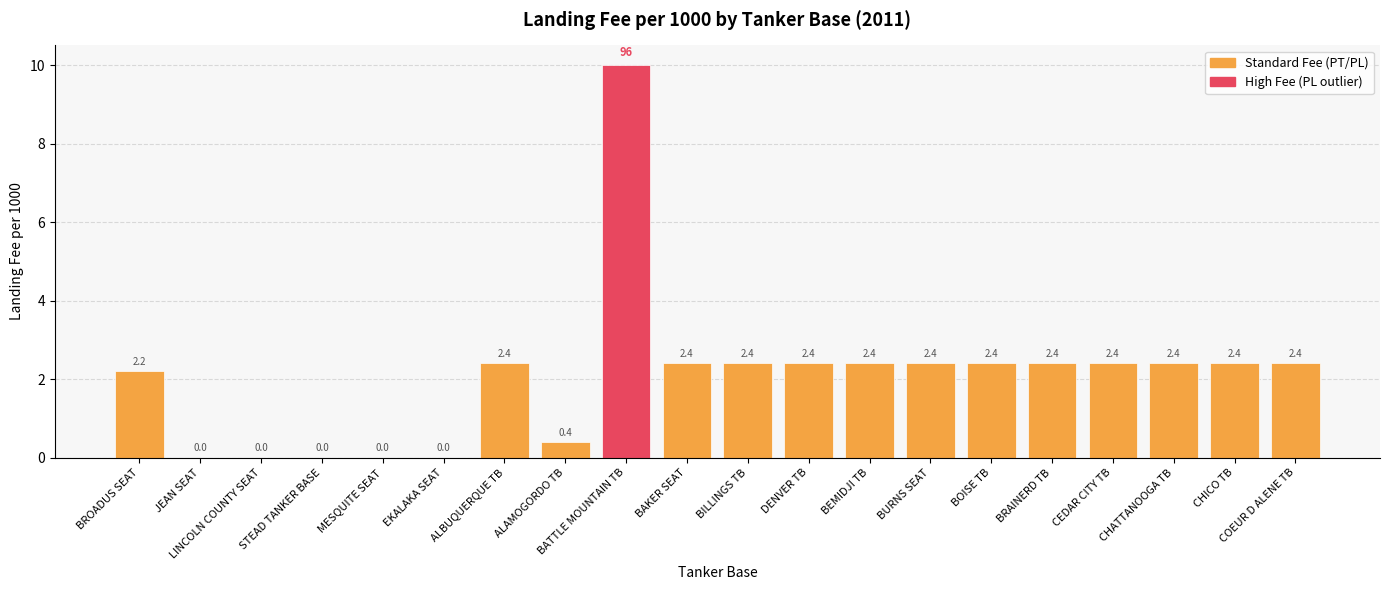

Between JEAN SEAT and BAKER SEAT, which is larger?

BAKER SEAT